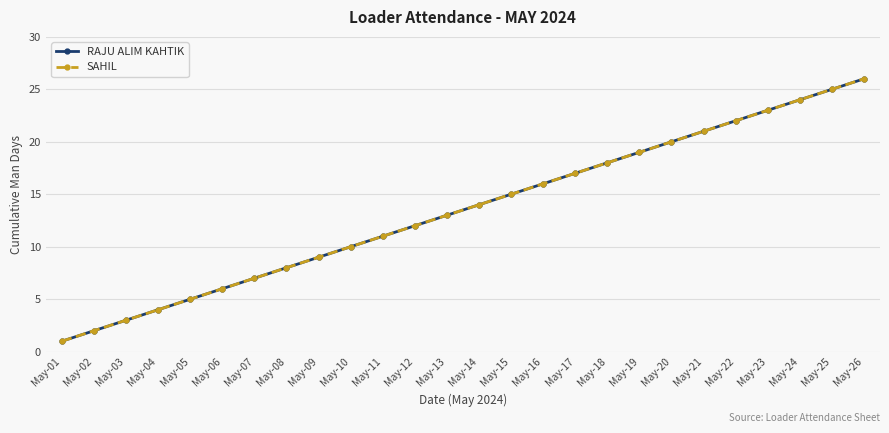

Is this an area chart (filled region under the line)?

No